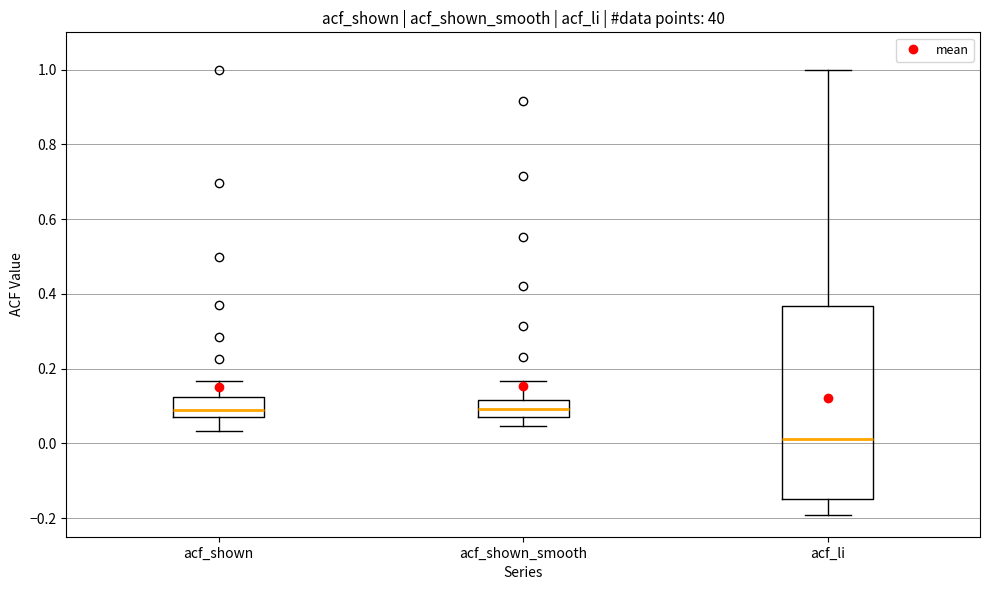

Reading left to right, read every box against the y-axis: the position of its median line, the range the box covers, and the ends of its whiskers. The values are not printed on the chart, so give them approximately, as read against the axis.

acf_shown: median 0.10, box 0.08 to 0.12, whiskers 0.04 to 0.16
acf_shown_smooth: median 0.10, box 0.06 to 0.12, whiskers 0.04 to 0.16
acf_li: median 0.02, box -0.14 to 0.36, whiskers -0.20 to 1.00